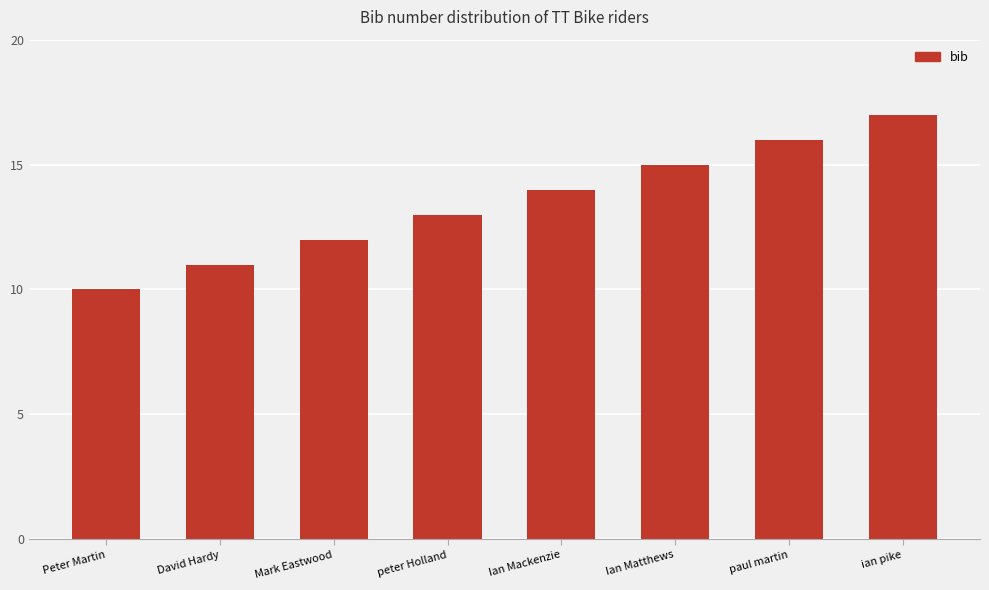

List the labels in order of value, largest first.

ian pike, paul martin, Ian Matthews, Ian Mackenzie, peter Holland, Mark Eastwood, David Hardy, Peter Martin